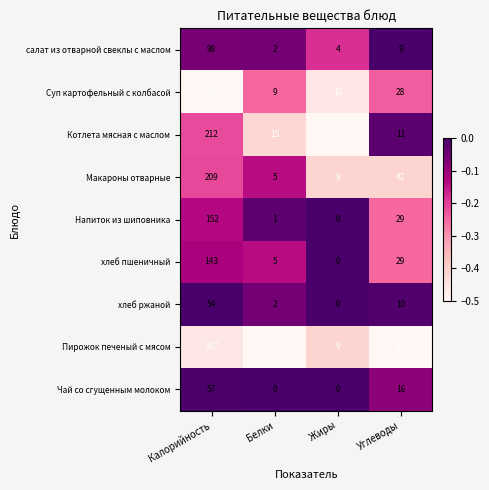

Which series has the largest total across all categories?

Суп картофельный с колбасой